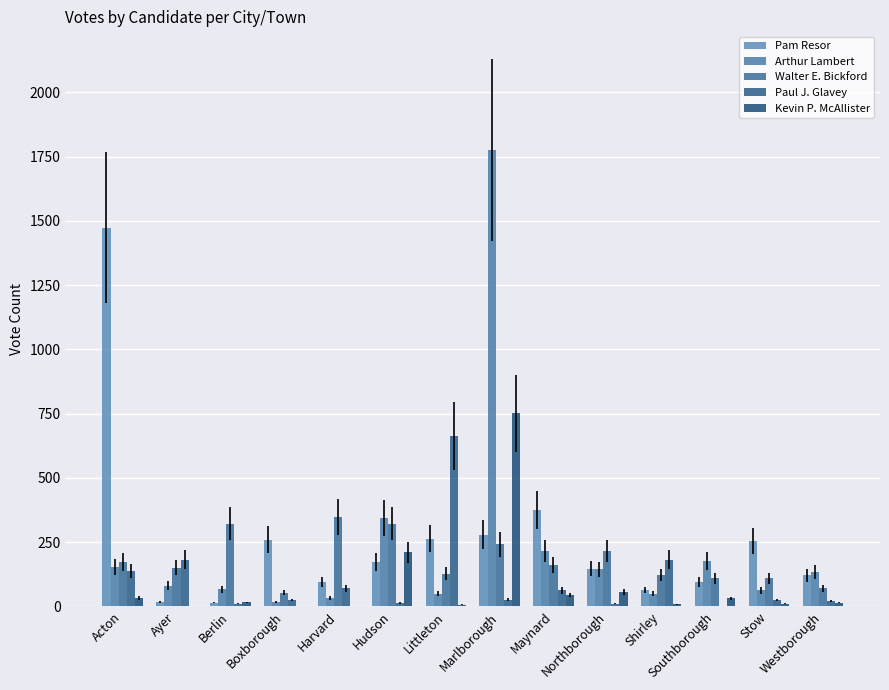

How many categories are shown in the chart?

14